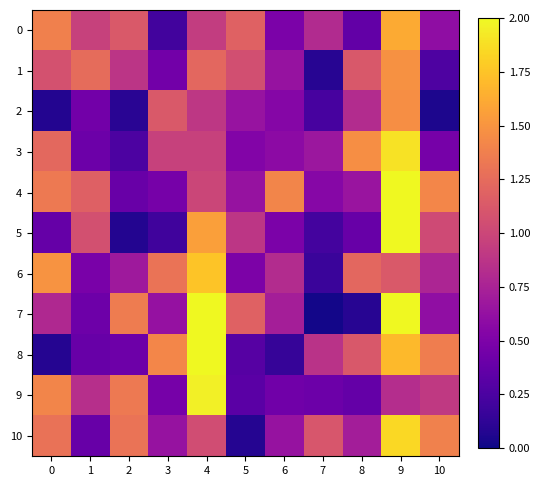

Between 2 and 9, which series saw the biggest shift?

5